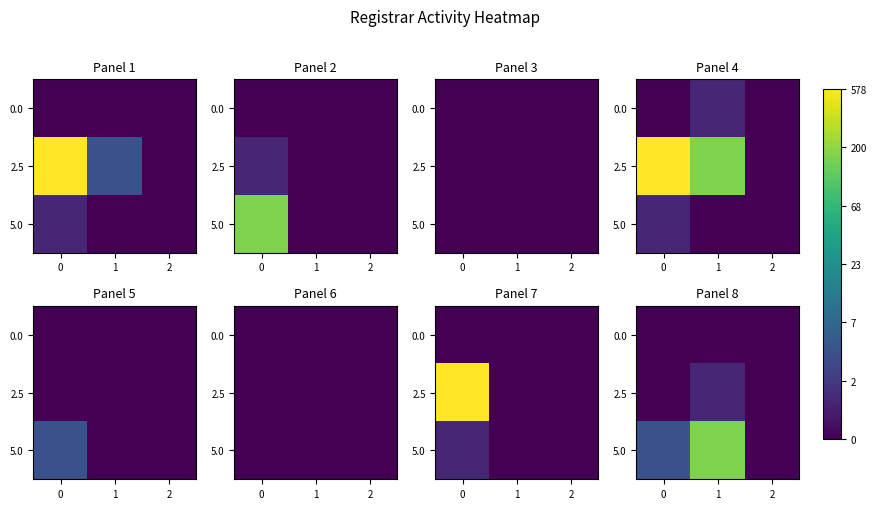

The 2.5 series shows 0.7 at 1. True or false?

True